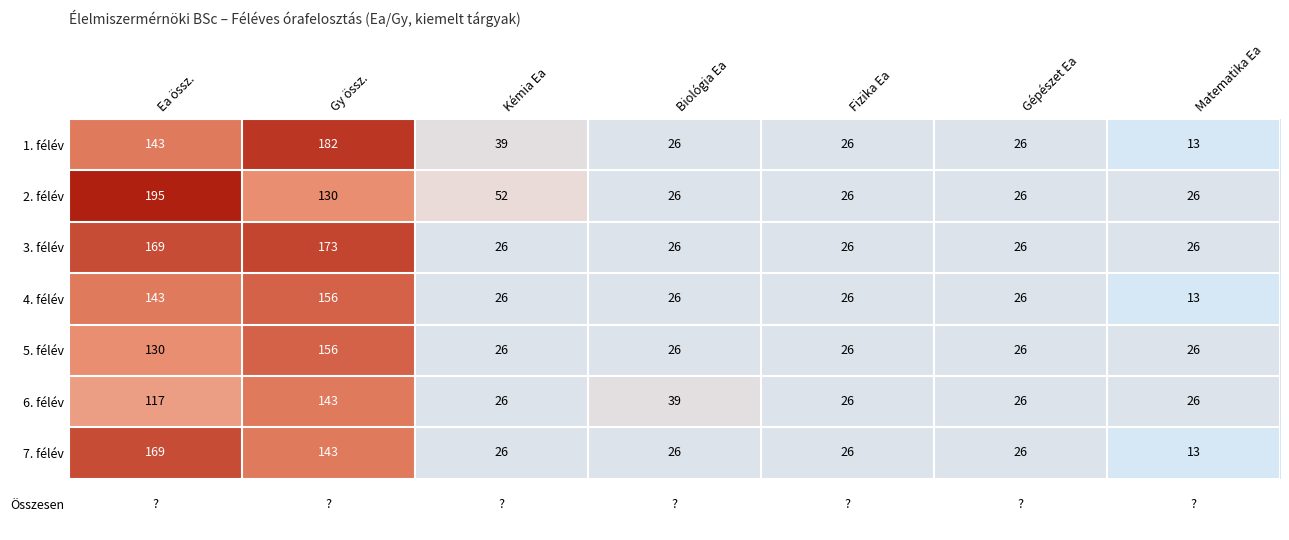

How many 6. félév values are between 26 and 117?

6